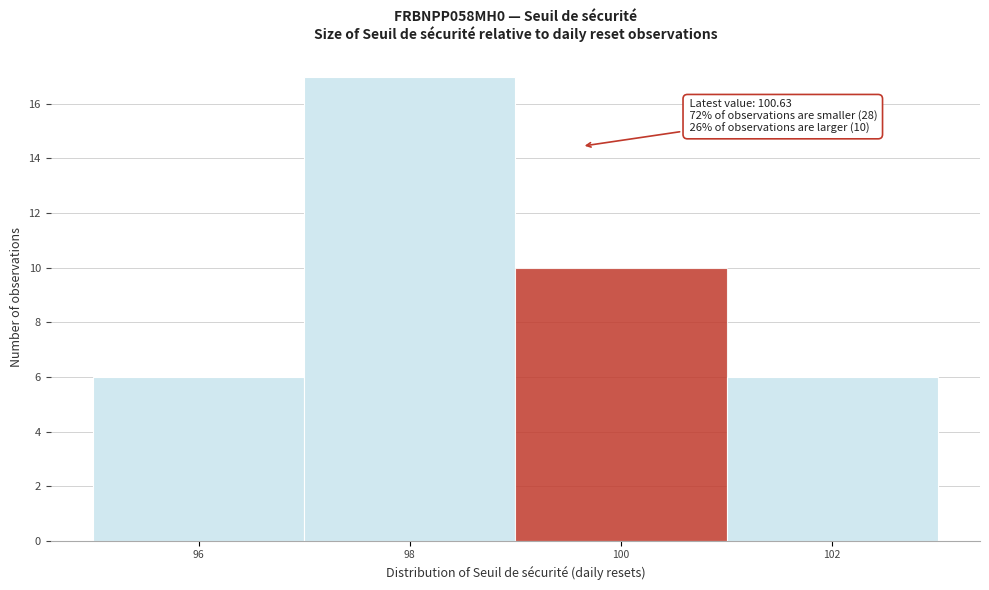

Reading left to right, transcribe all the data shown in this chart.

96=6	98=17	100=10	102=6